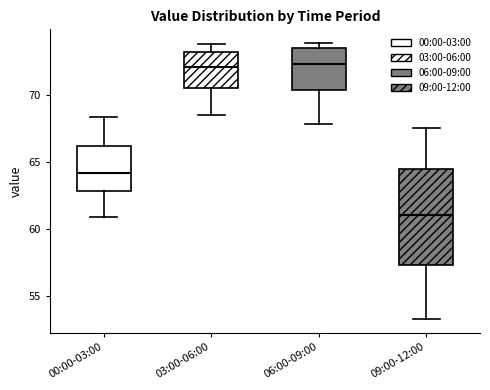

Which box is the tallest, from its lower edge to its upper edge?

09:00-12:00